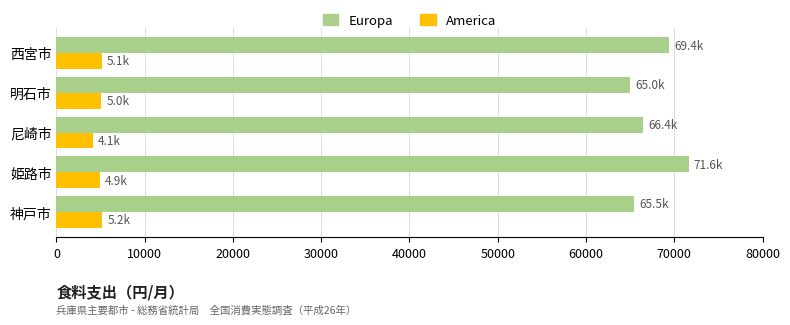

Between 姫路市 and 明石市, which series saw the biggest shift?

Europa